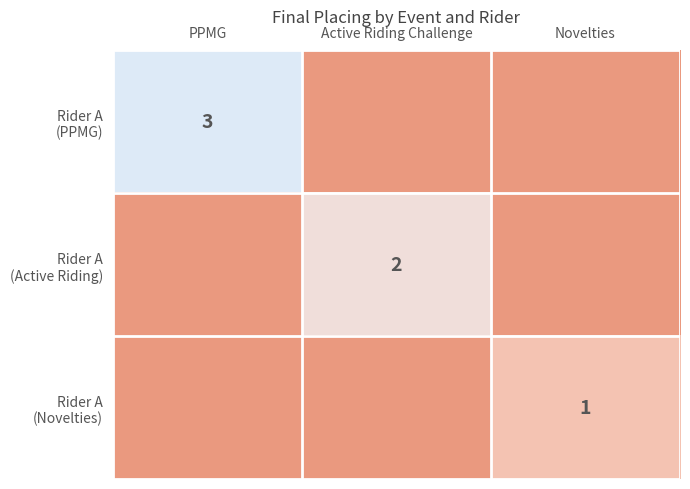

At which category does the chart reach its peak across all series?

PPMG